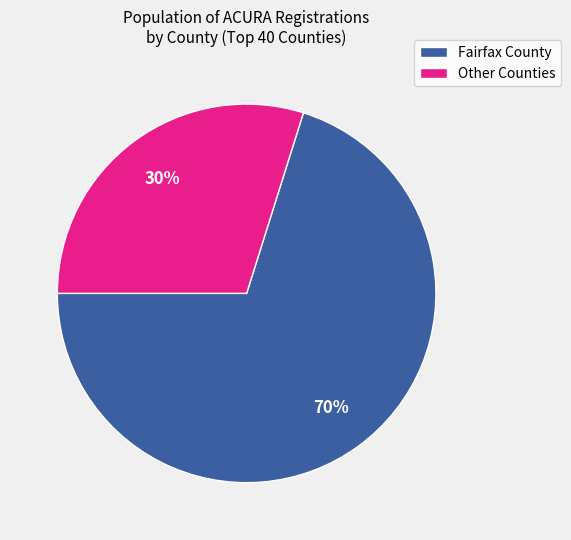

To the nearest percent, what is the average slice percentage?

50%